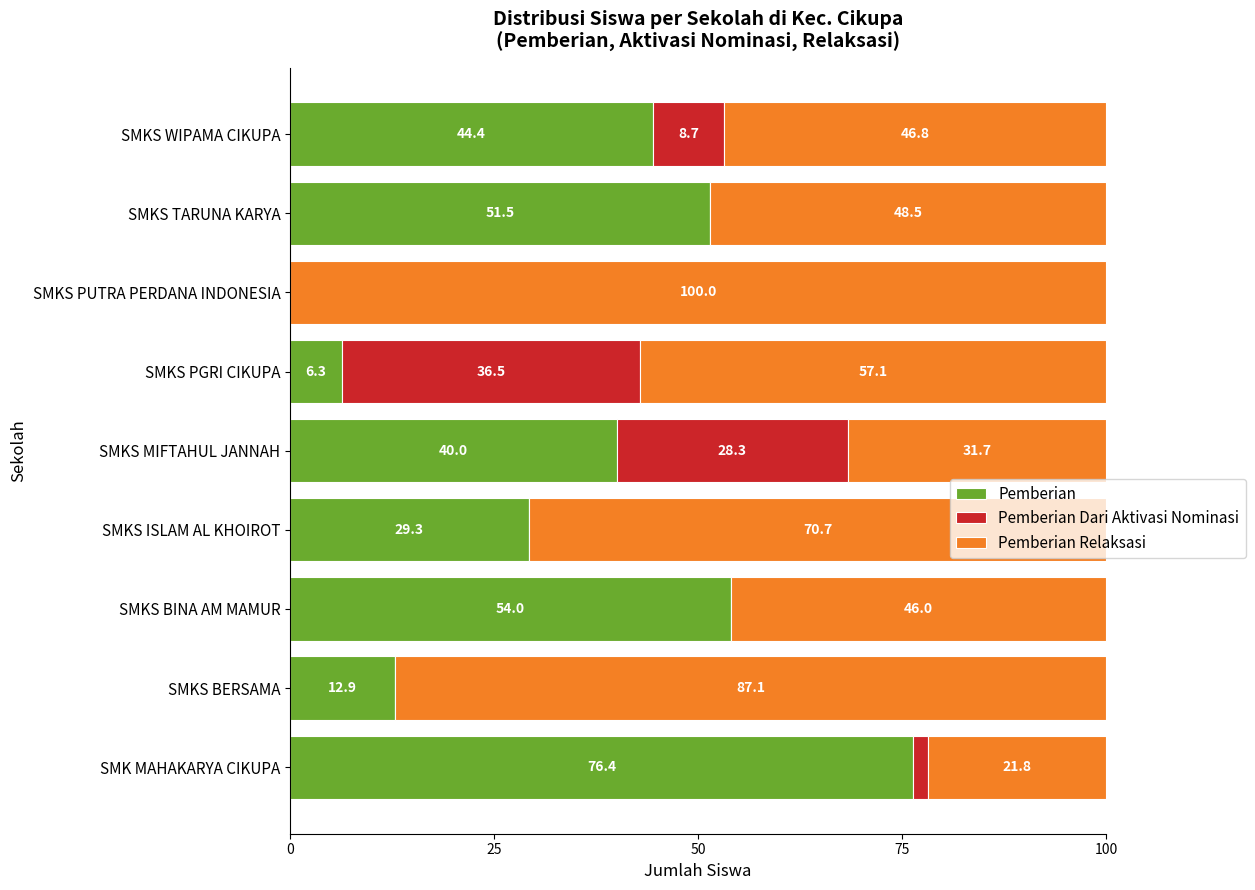

The value of Pemberian at SMKS ISLAM AL KHOIROT is 8.4. True or false?

False